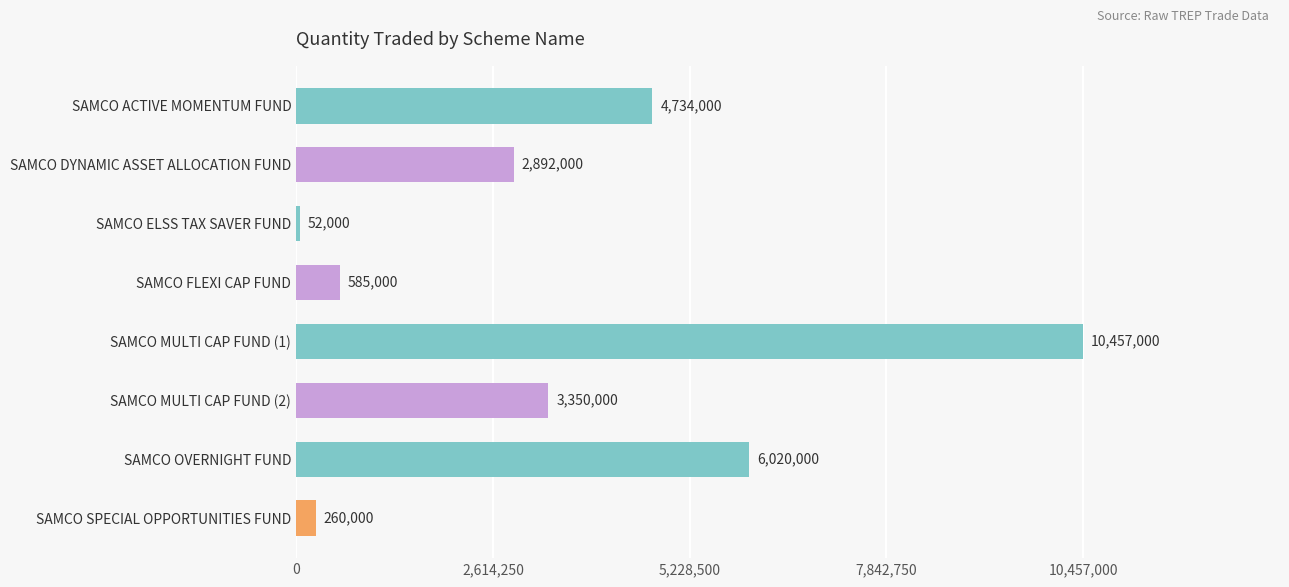

Does the chart contain stacked bars?

No